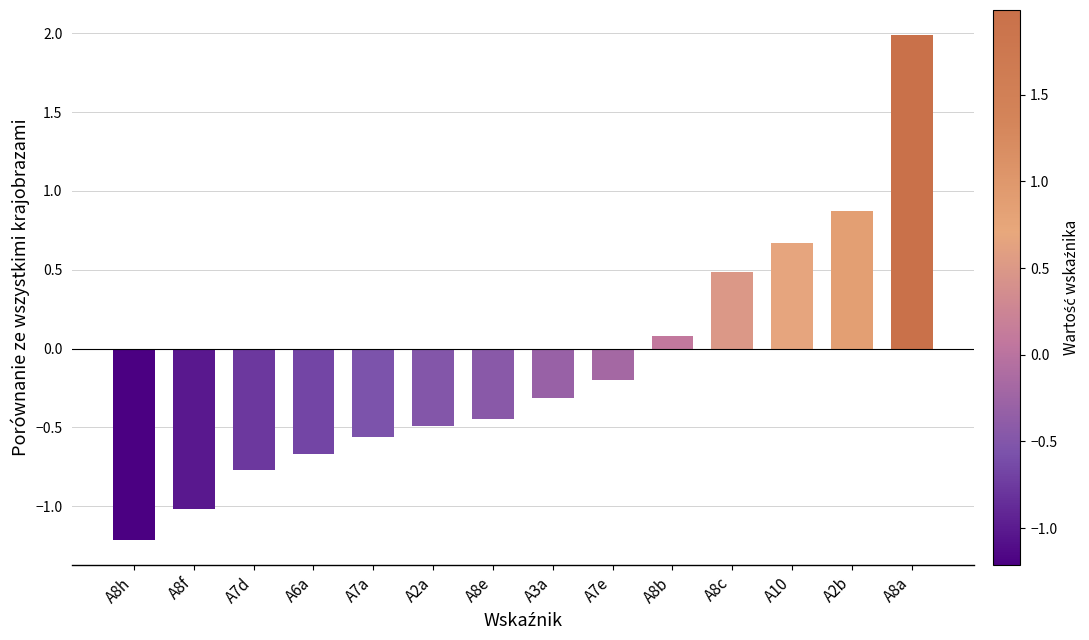

At which category does the chart reach its peak across all series?

A8a